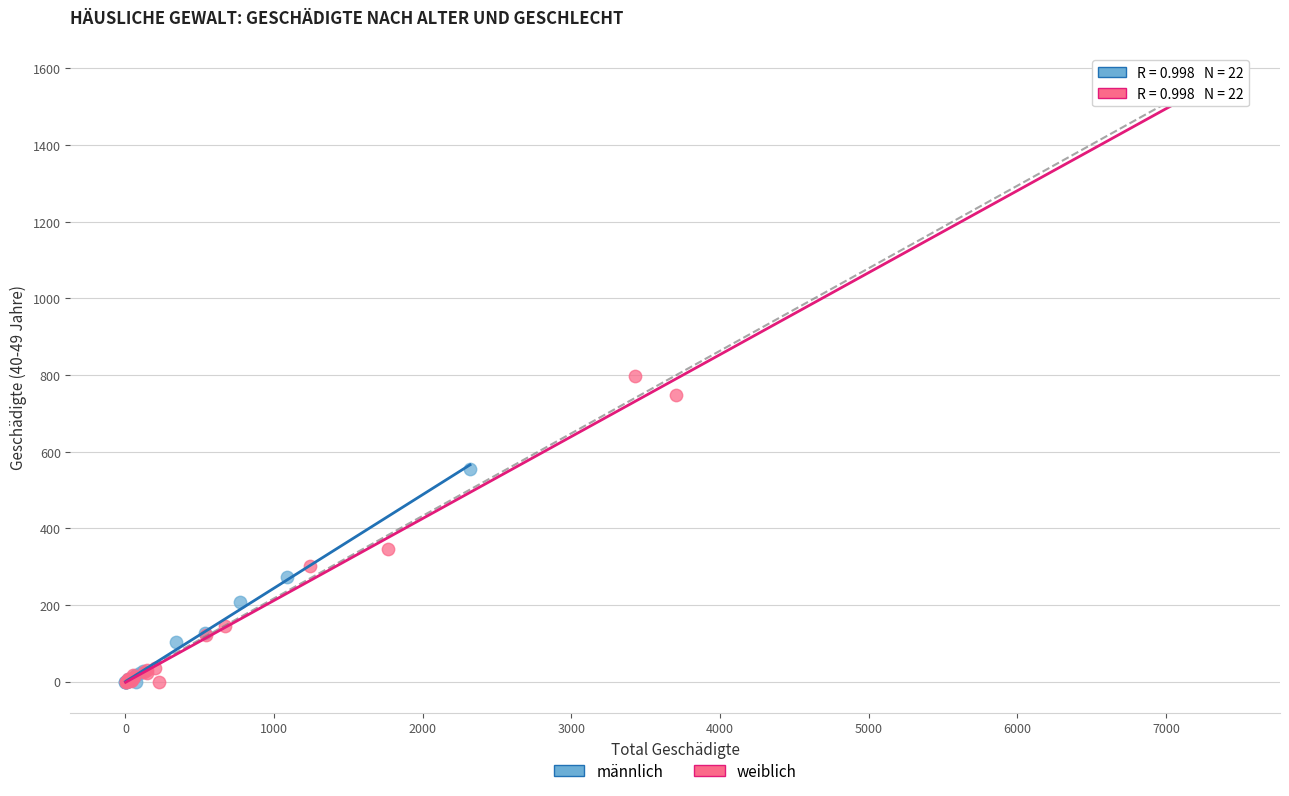

Which series has the largest Y range (max minus min)?

weiblich